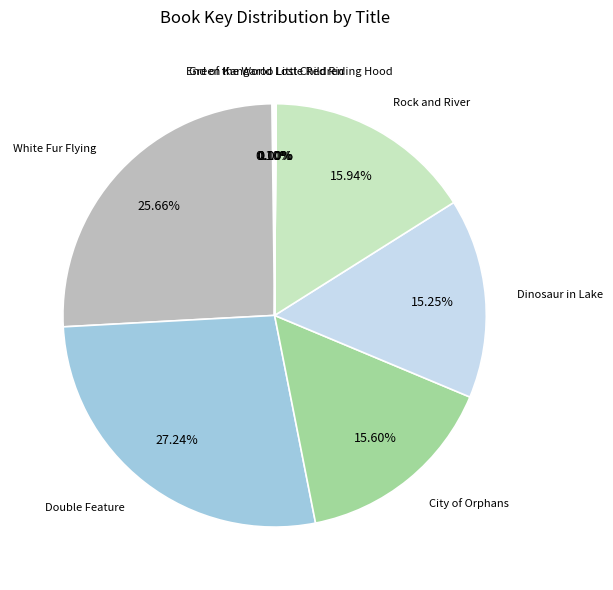

Is there any slice that represents more than half of the pie?

No